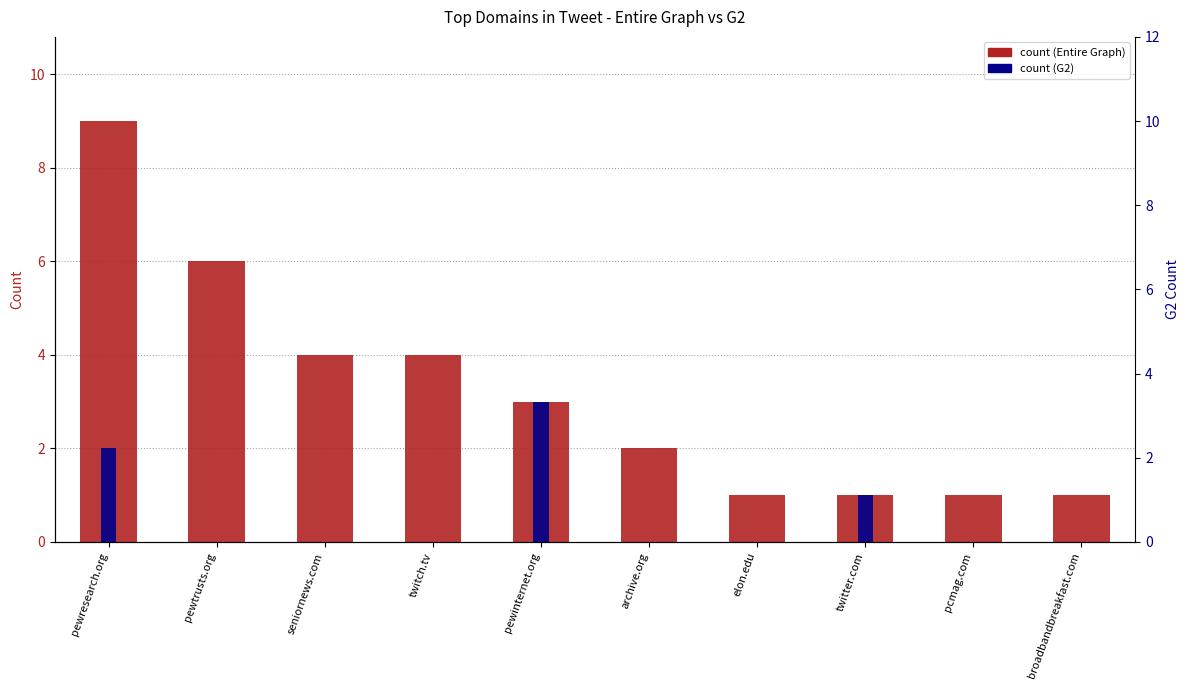

Which series has the widest spread of values?

Entire Graph Count